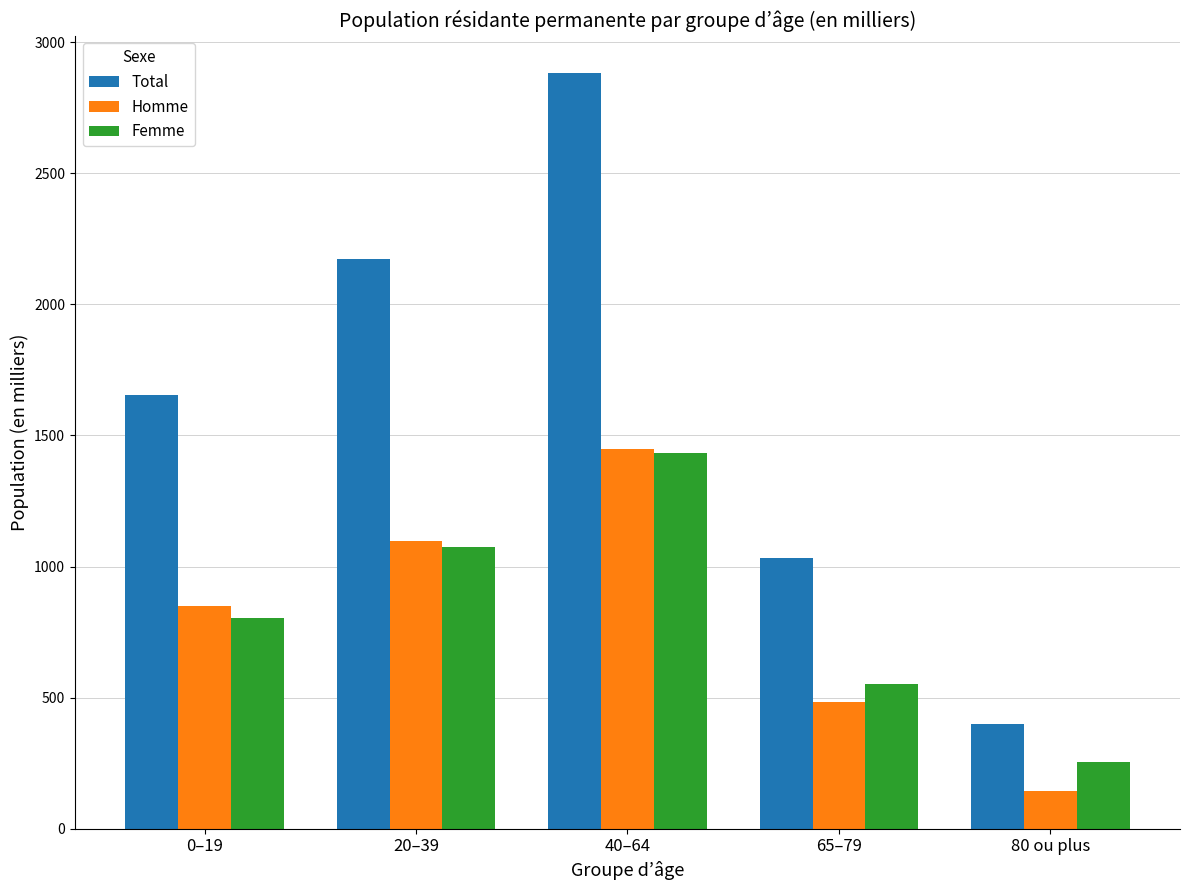

What is the sum of the Homme values at 0–19 and 40–64?

2298.1